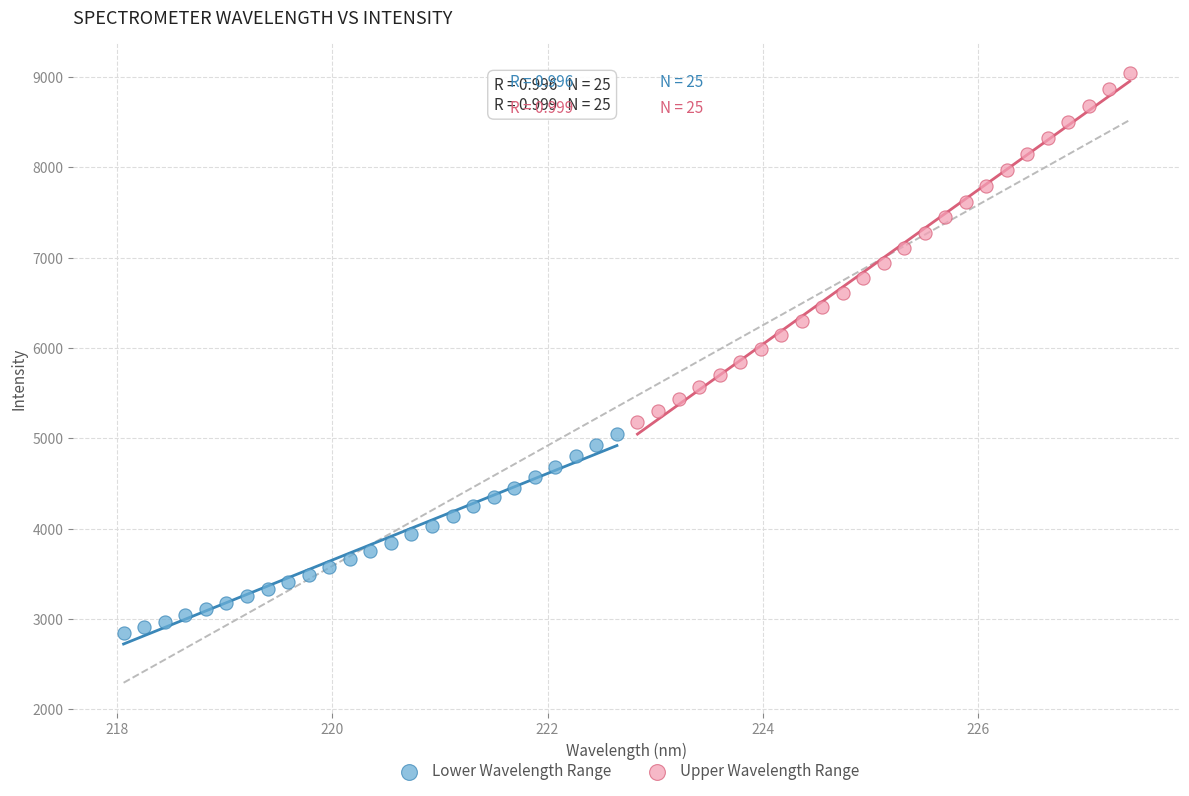

Which series reaches the minimum Y coordinate?

Lower Wavelength Range